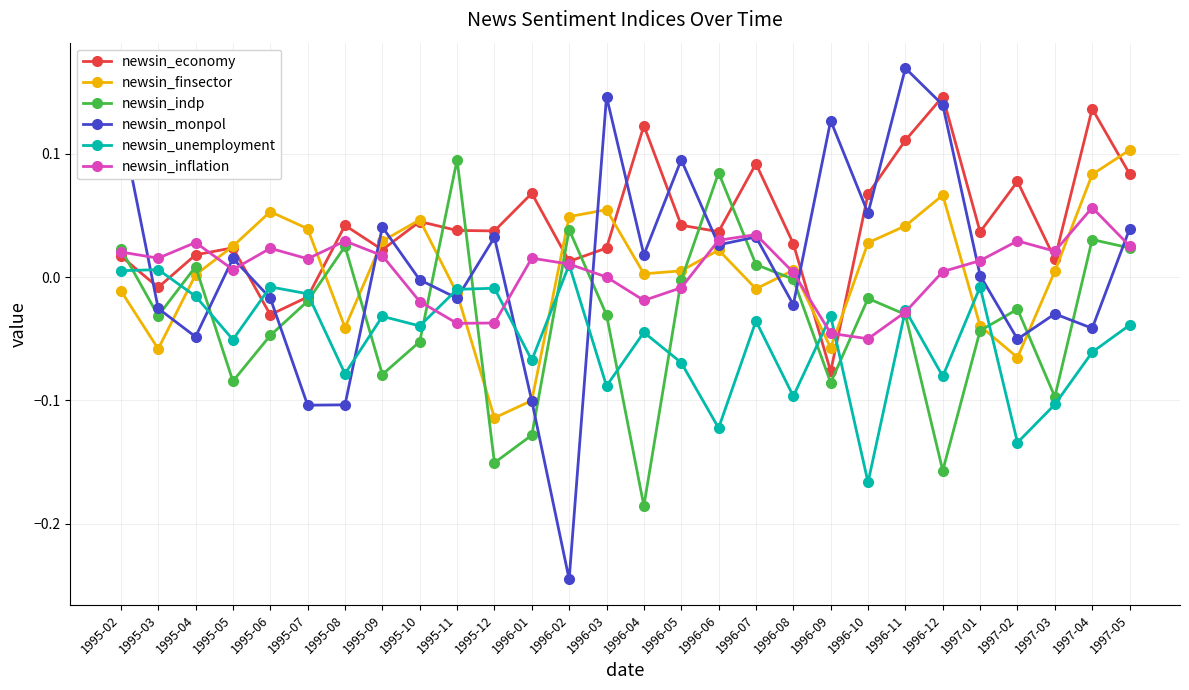

Which series has the largest total across all categories?

newsin_economy